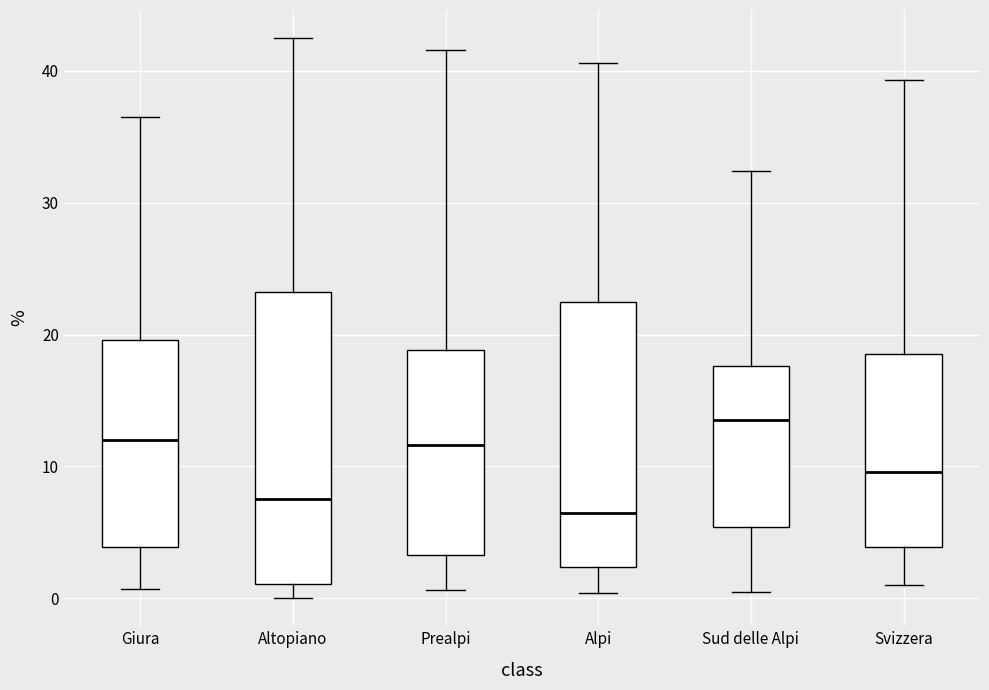

Where is the lower edge of the box for Sud delle Alpi on the y-axis? The values are not printed on the chart, so give them approximately, as read against the axis.

5